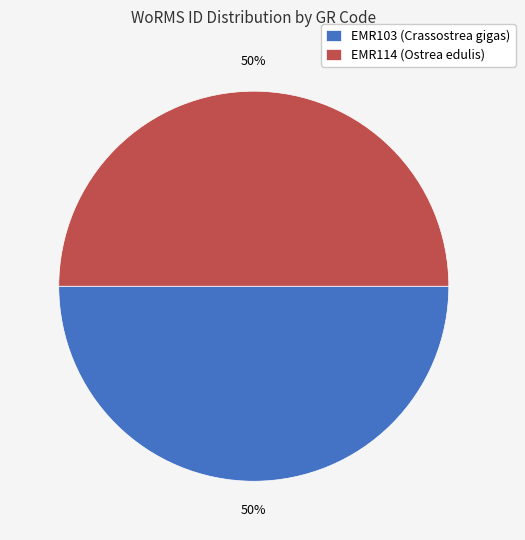

Is it true that EMR114 (Ostrea edulis) is 50% of the pie?

True